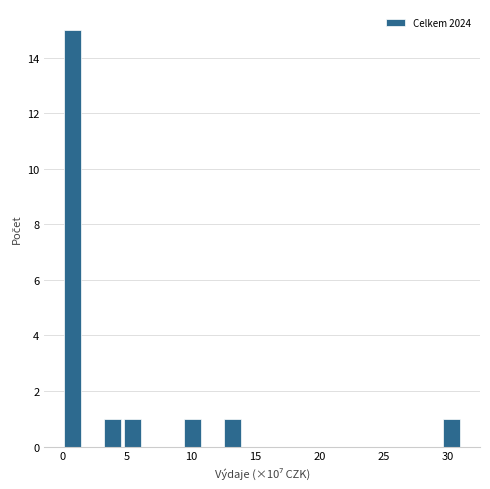

Read against the x-axis, roughly where is the centre of the tallest bar?

1.0